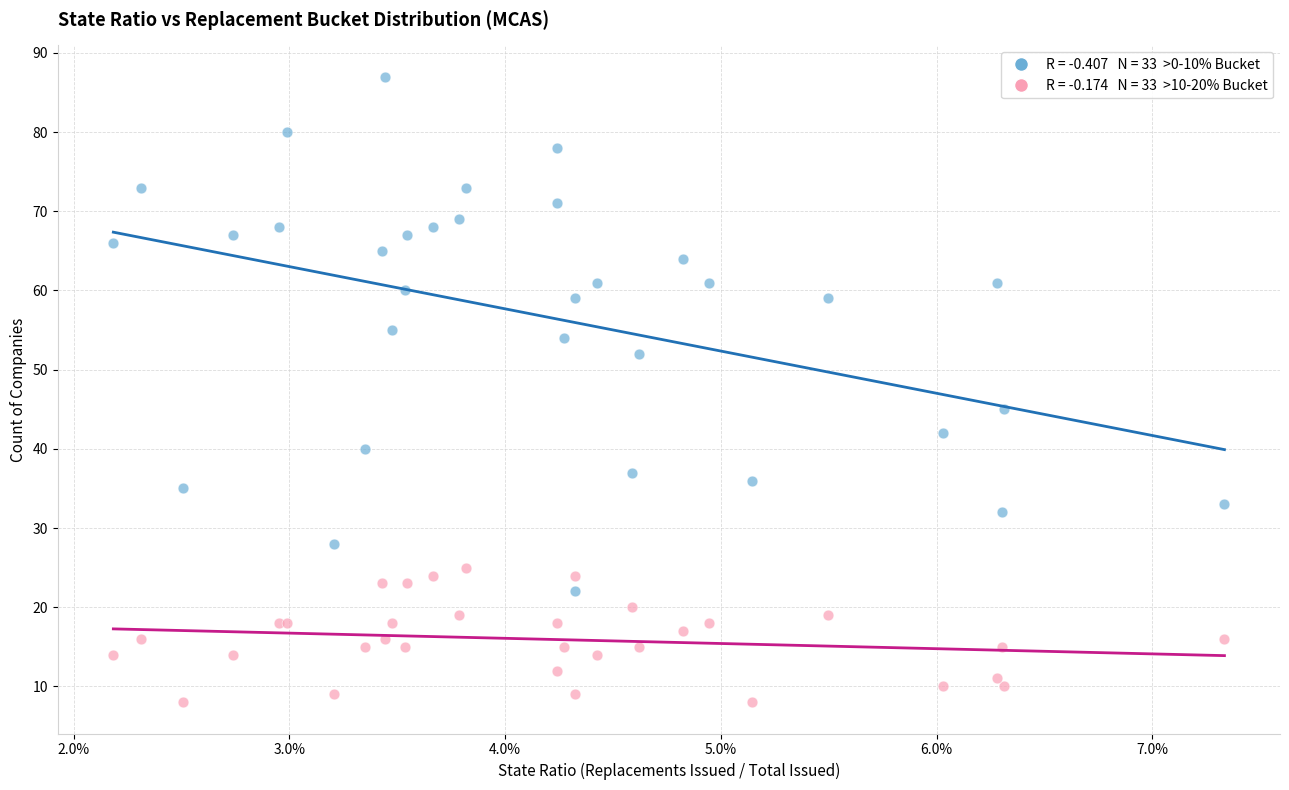

Across all series, what Y value is closest to 47?

45